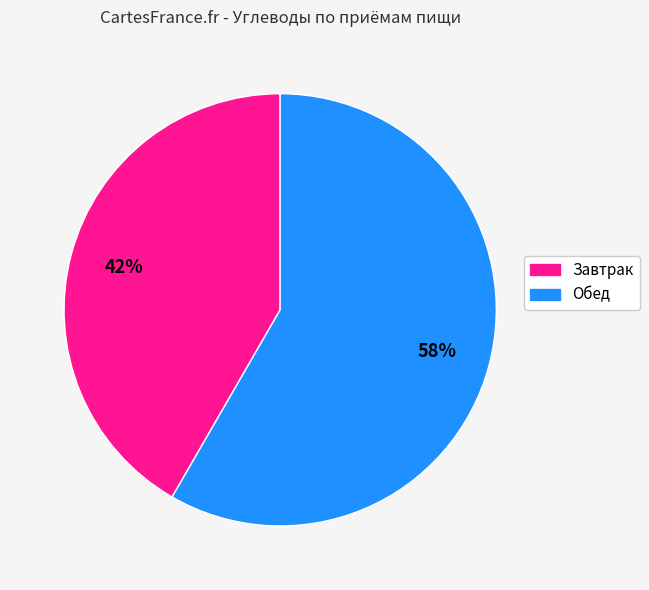

True or false: Завтрак accounts for 52% of the total.

False